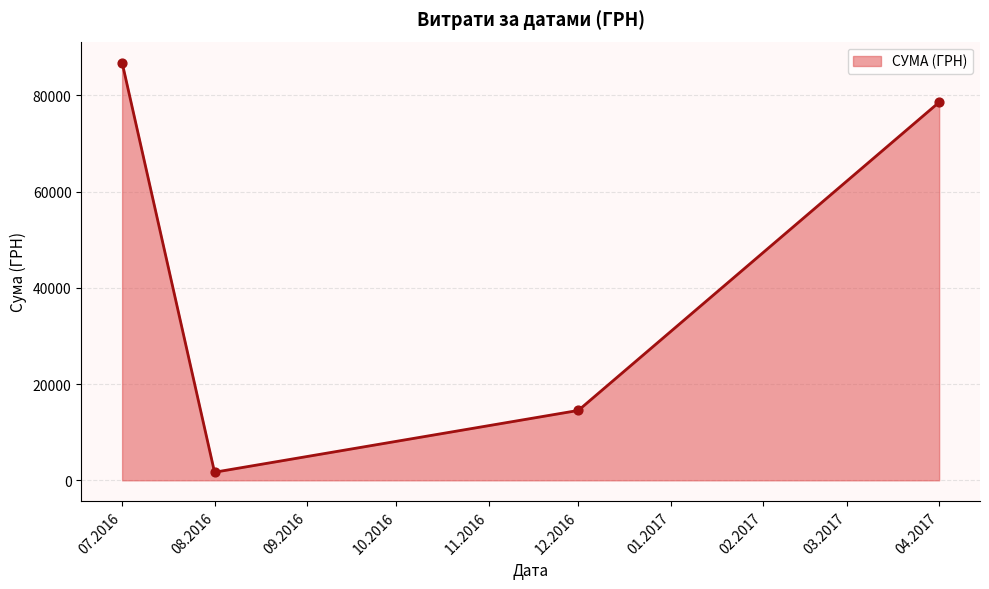

Which has a higher value, 07.2016 or 04.2017?

07.2016